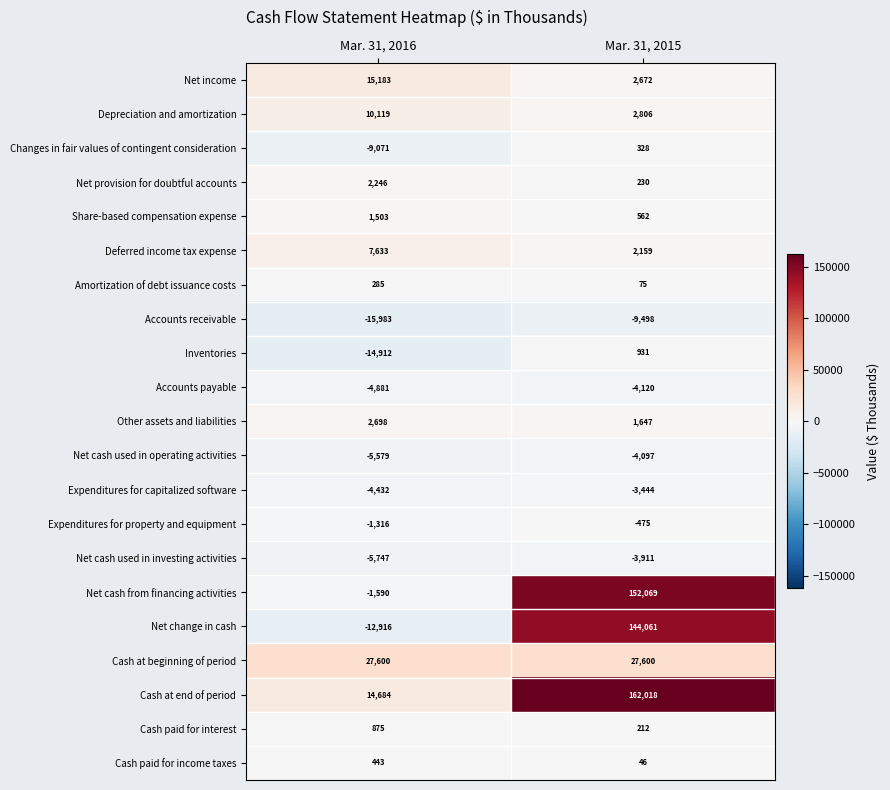

Which series changed the most between Mar. 31, 2016 and Mar. 31, 2015?

Net change in cash